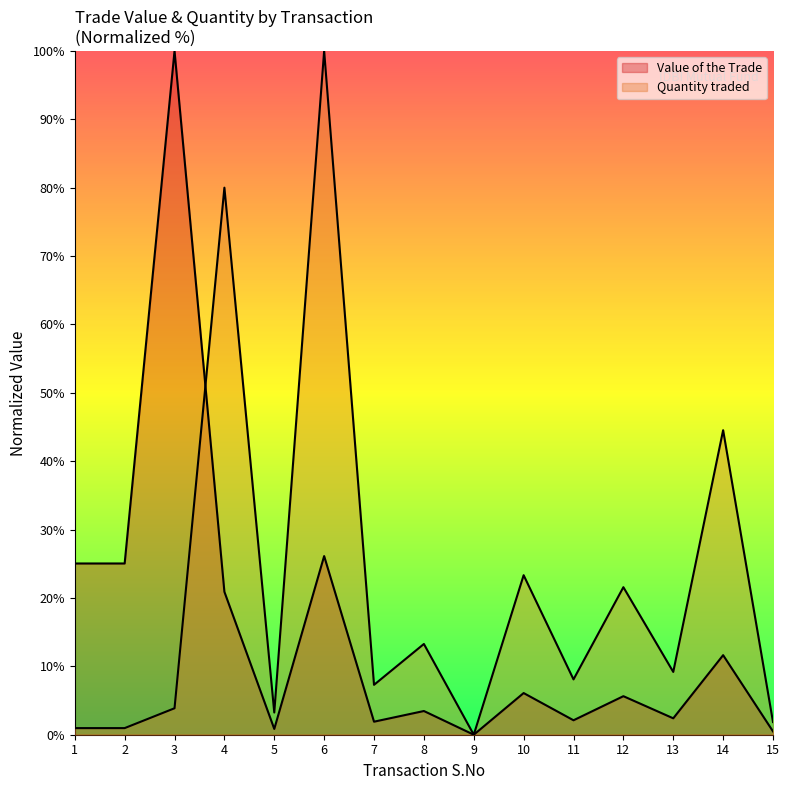

At which category does Quantity traded reach its first local peak?

4